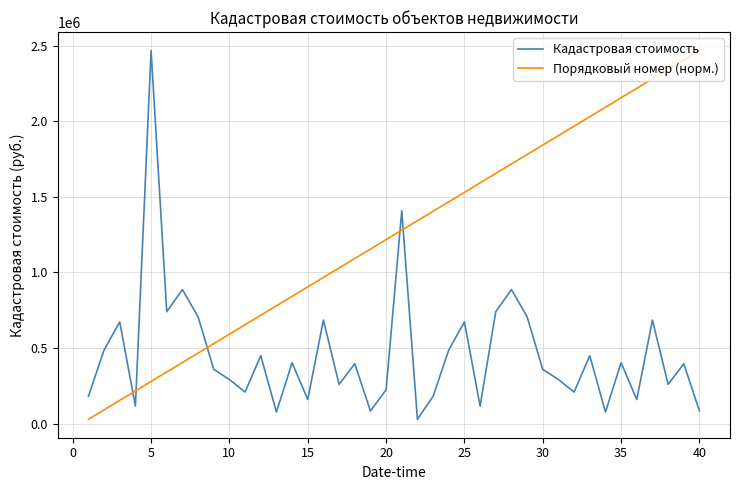

What is the difference between the maximum and minimum values in the Порядковый номер (норм.) series?

2439300.9